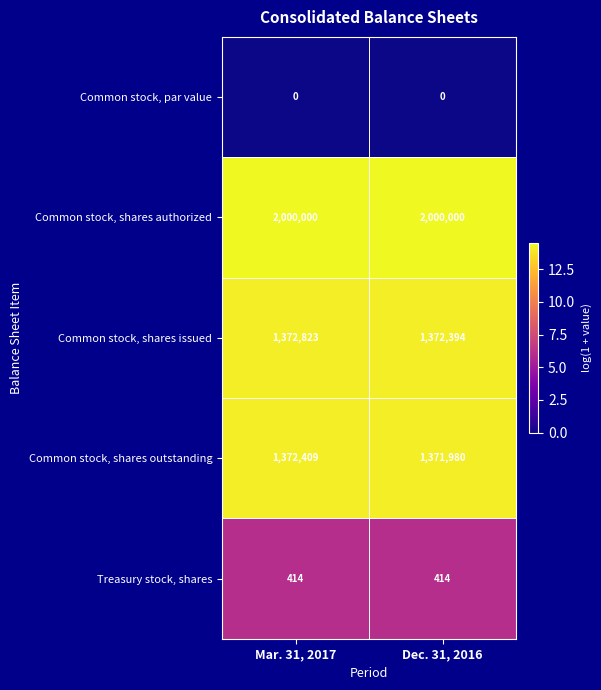

Reading left to right, what are all the values shown in this chart?

Common stock, par value: Mar. 31, 2017=0	Dec. 31, 2016=0
Common stock, shares authorized: Mar. 31, 2017=2000000	Dec. 31, 2016=2000000
Common stock, shares issued: Mar. 31, 2017=1372823	Dec. 31, 2016=1372394
Common stock, shares outstanding: Mar. 31, 2017=1372409	Dec. 31, 2016=1371980
Treasury stock, shares: Mar. 31, 2017=414	Dec. 31, 2016=414